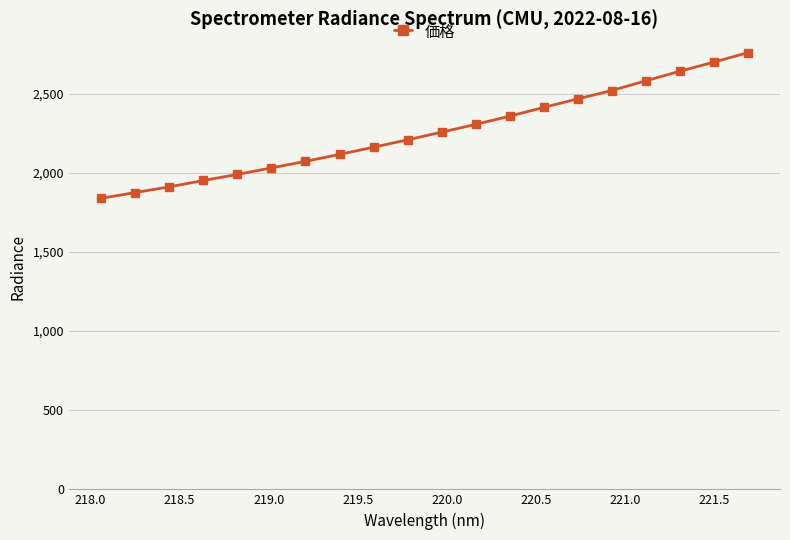

What is the minimum value shown in the chart?

1838.2